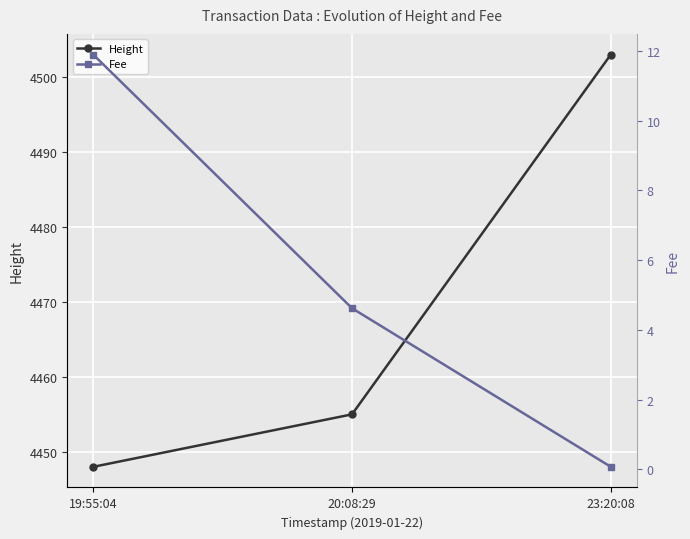

Reading left to right, list all the values displayed in this chart.

Height: 19:55:04=4448.0	20:08:29=4455.0	23:20:08=4503.0
Fee: 19:55:04=11.9	20:08:29=4.6	23:20:08=0.1